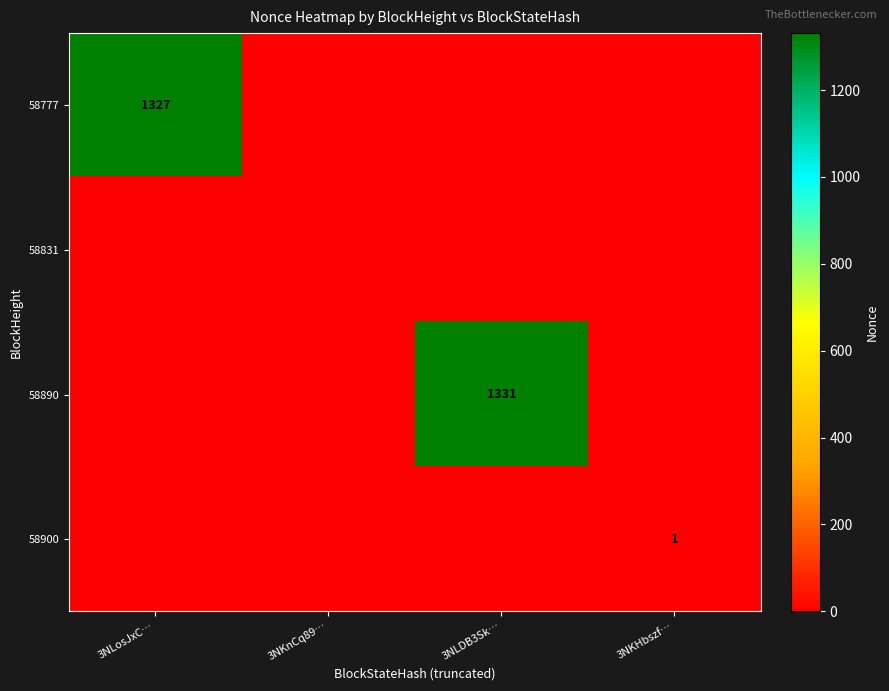

The value of 58890 at 3NLDB3Sk… is 1331. True or false?

True